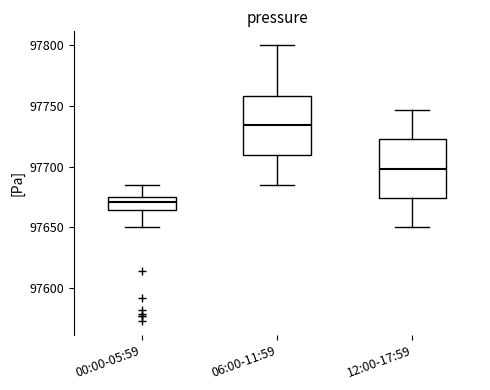

Which box's median line is the highest?

06:00-11:59